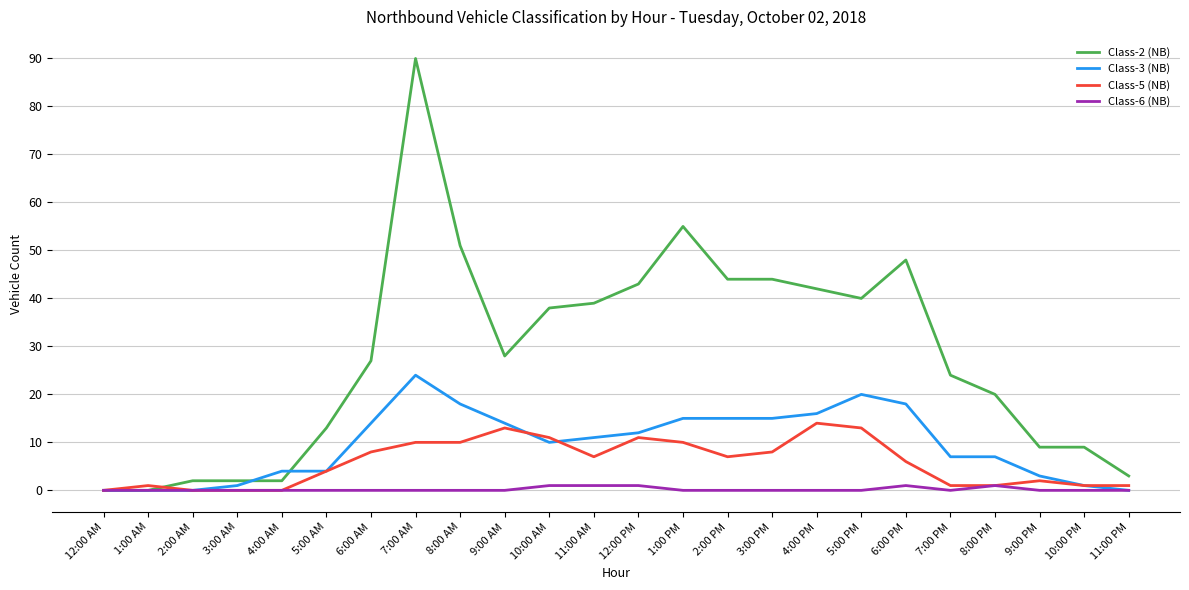

Rank the series by their maximum value, from highest to lowest.

Class-2 (NB), Class-3 (NB), Class-5 (NB), Class-6 (NB)